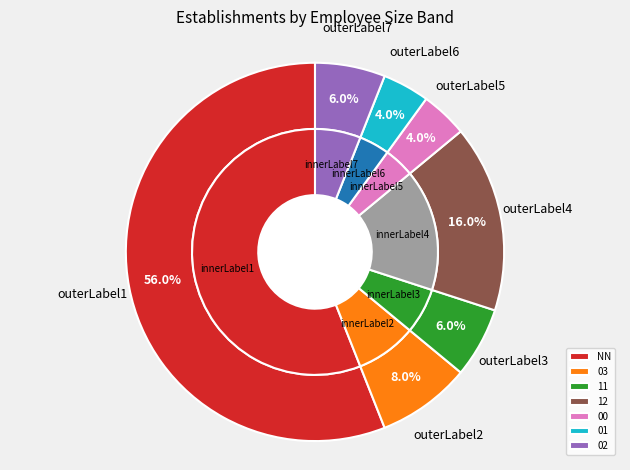

How many segments does this pie chart have?

7